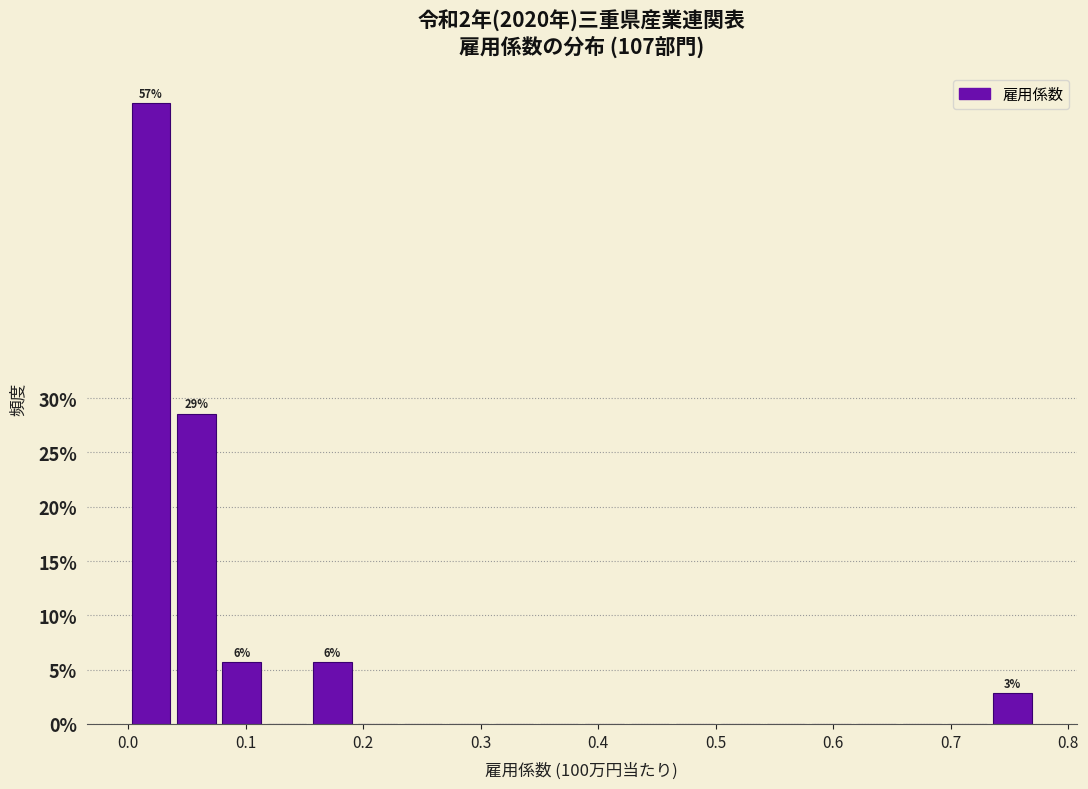

Around what value on the x-axis is the tallest bar? Give the approximate position of its centre, as read against the axis.

0.02